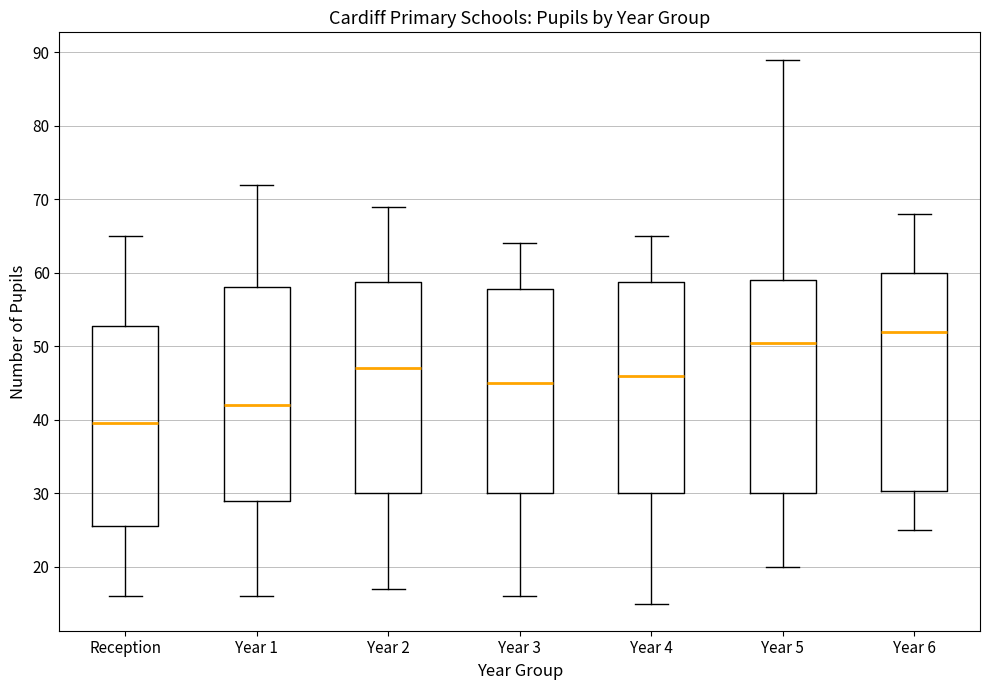

Reading left to right, read every box against the y-axis: the position of its median line, the range the box covers, and the ends of its whiskers. The values are not printed on the chart, so give them approximately, as read against the axis.

Reception: median 40, box 26 to 53, whiskers 16 to 65
Year 1: median 42, box 29 to 58, whiskers 16 to 72
Year 2: median 47, box 30 to 59, whiskers 17 to 69
Year 3: median 45, box 30 to 58, whiskers 16 to 64
Year 4: median 46, box 30 to 59, whiskers 15 to 65
Year 5: median 51, box 30 to 59, whiskers 20 to 89
Year 6: median 52, box 30 to 60, whiskers 25 to 68